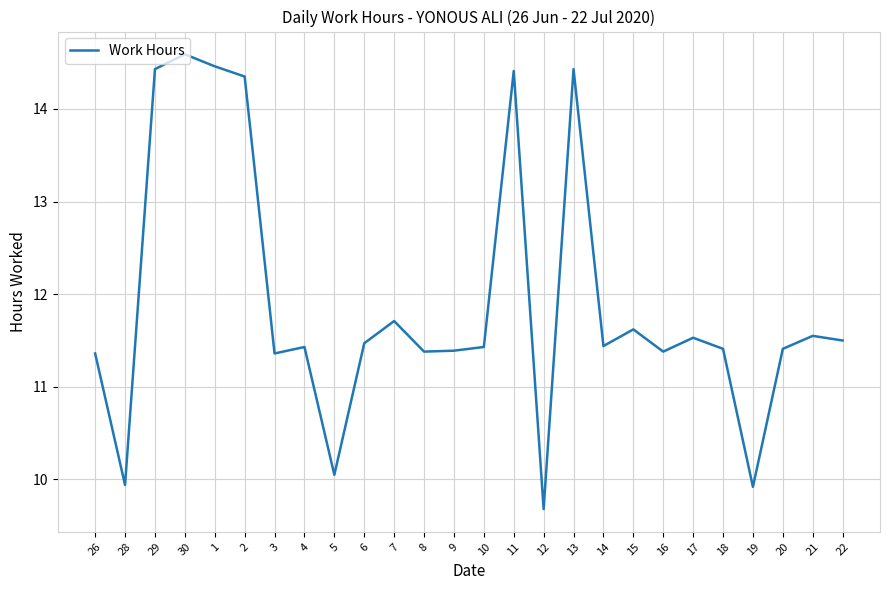

True or false: the data shows 11.5 at 22.

True